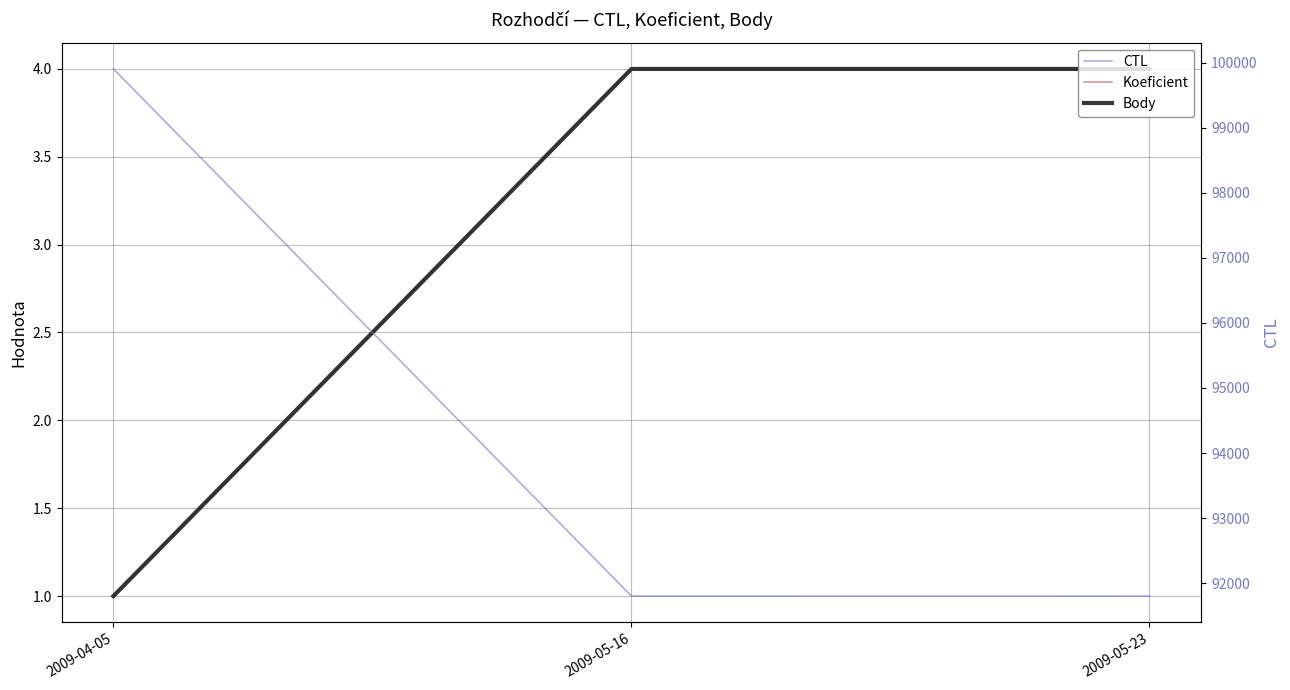

What is the highest value of the Body series?

4